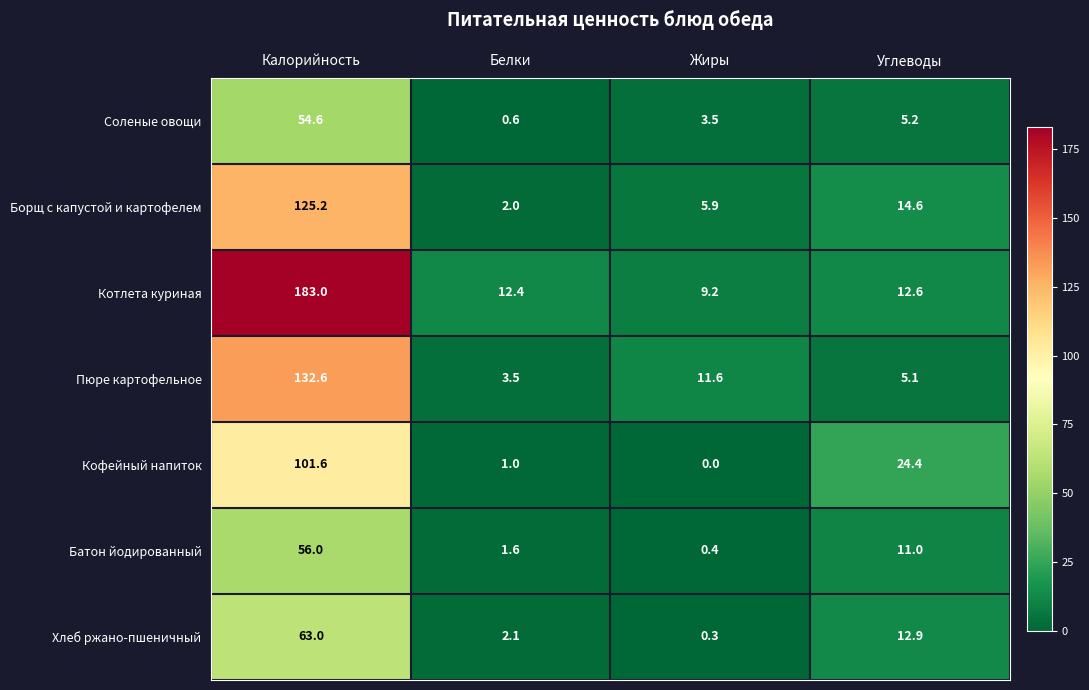

At which label is Соленые овощи closest to 27?

Углеводы